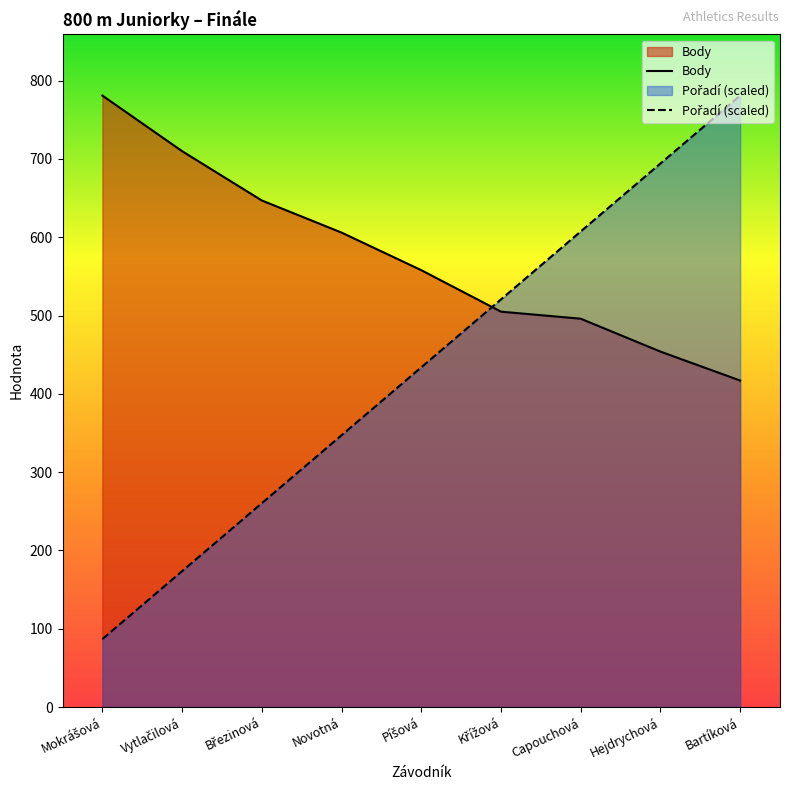

The value of Pořadí (scaled) at Píšová is 433.9. True or false?

True